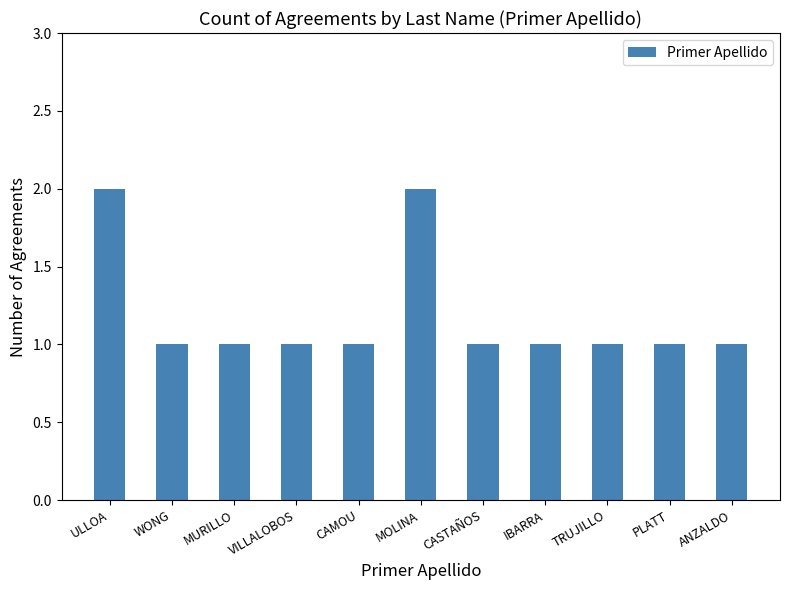

Read the value at CASTAÑOS.

1